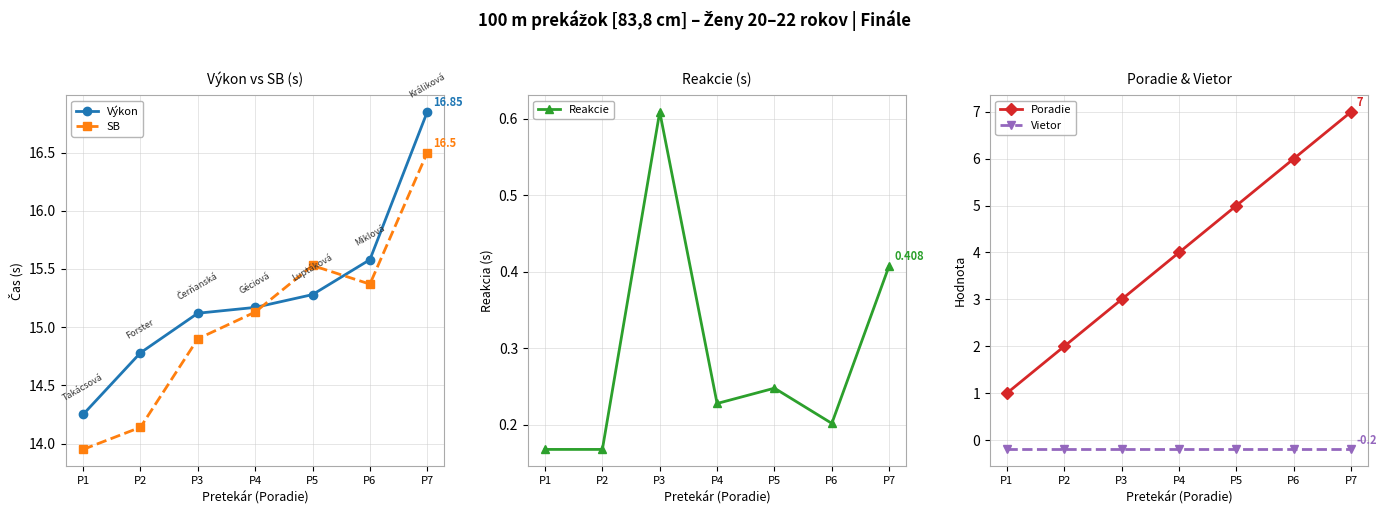

Which series changed the most between P2 and P4?

Poradie